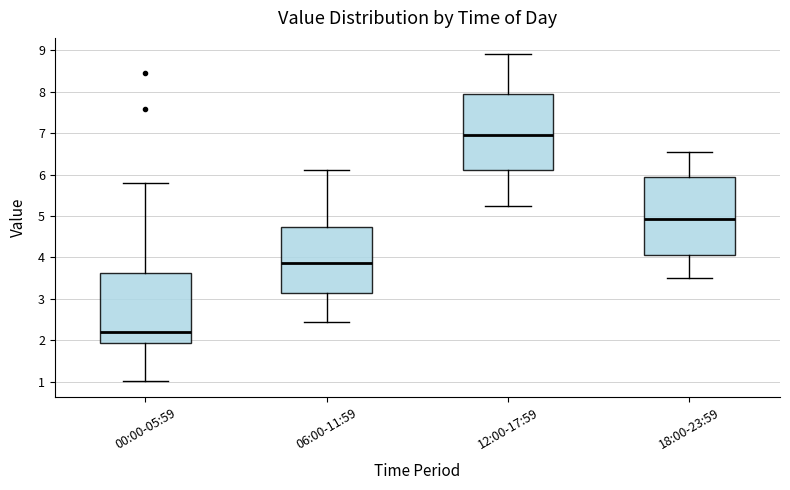

Reading left to right, transcribe this box plot: for each box, give where its median line is, the range the box spans, and where its two whiskers end, as read against the y-axis. The values are not printed on the chart, so give them approximately, as read against the axis.

00:00-05:59: median 2.2, box 1.9 to 3.6, whiskers 1.0 to 5.8
06:00-11:59: median 3.9, box 3.1 to 4.7, whiskers 2.5 to 6.1
12:00-17:59: median 7.0, box 6.1 to 8.0, whiskers 5.3 to 8.9
18:00-23:59: median 4.9, box 4.1 to 6.0, whiskers 3.5 to 6.6